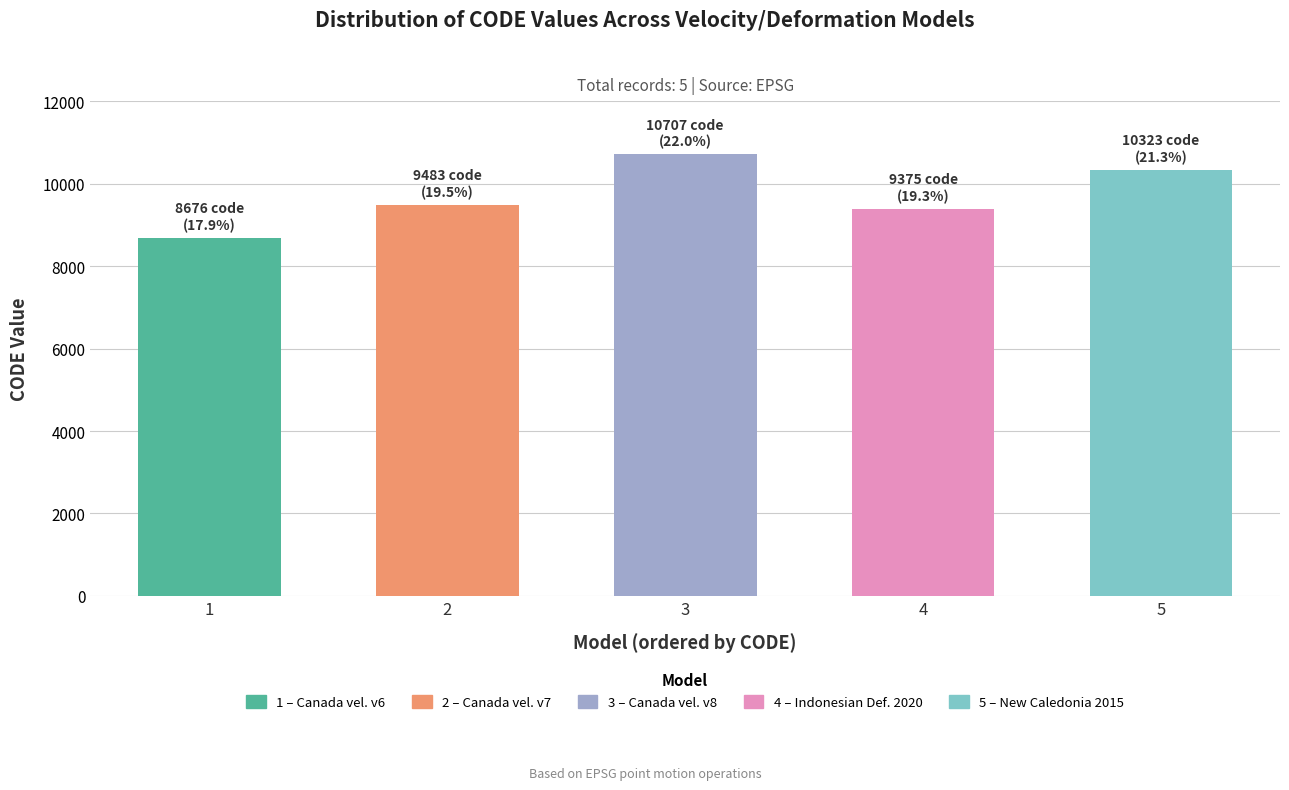

What is the average value?

9713